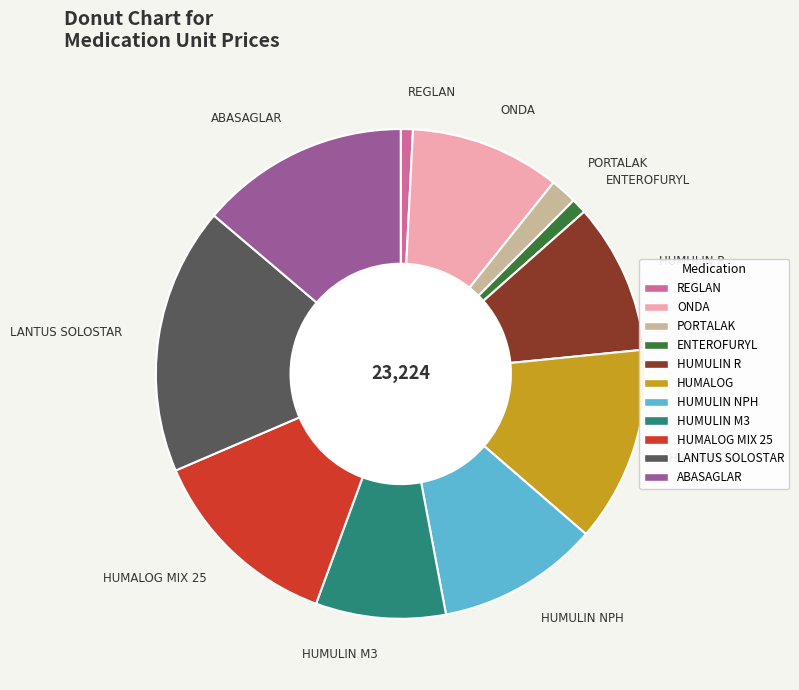

Is there any slice that represents more than half of the pie?

No